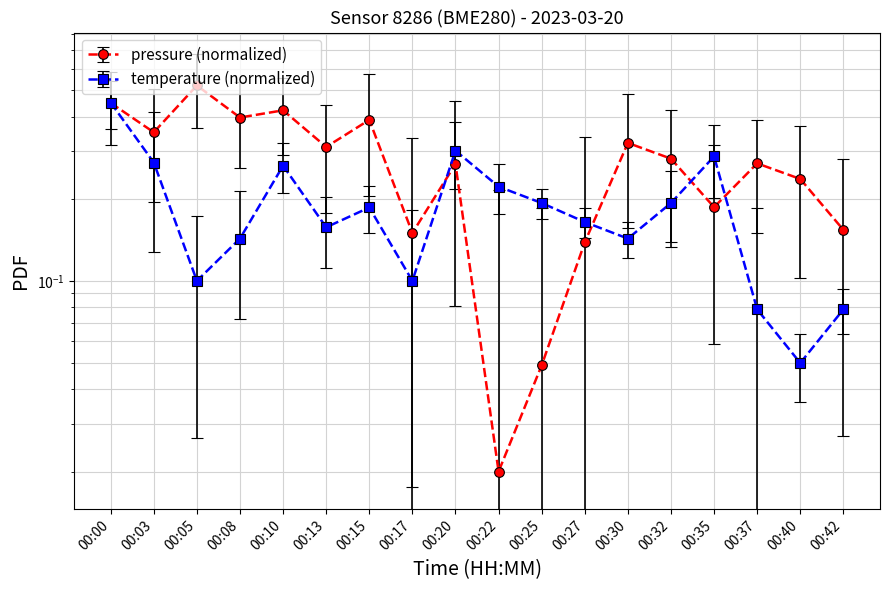

Reading left to right, what are all the values shown in this chart?

pressure: 0.4	0.4	0.5	0.4	0.4	0.3	0.4	0.1	0.3	0.0	0.0	0.1	0.3	0.3	0.2	0.3	0.2	0.2
temperature: 0.5	0.3	0.1	0.1	0.3	0.2	0.2	0.1	0.3	0.2	0.2	0.2	0.1	0.2	0.3	0.1	0.1	0.1